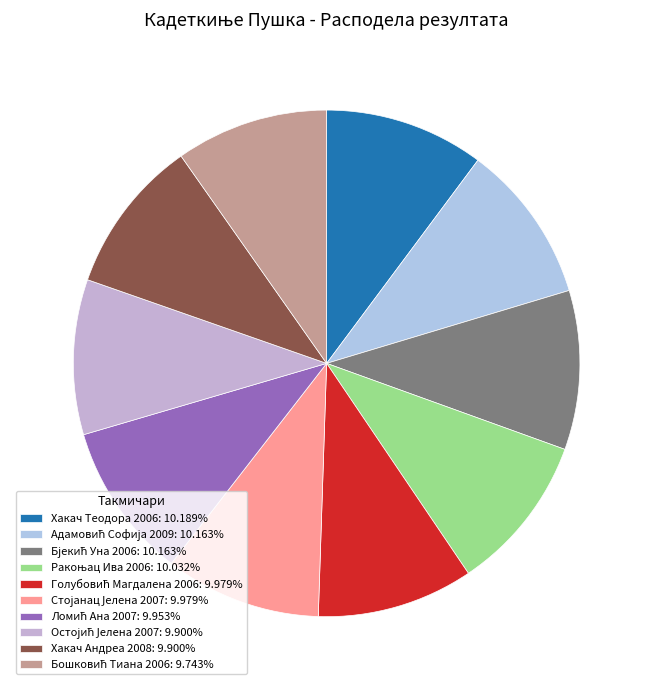

What percentage is the Хакач Андреа 2008 slice, to the nearest percent?

10%